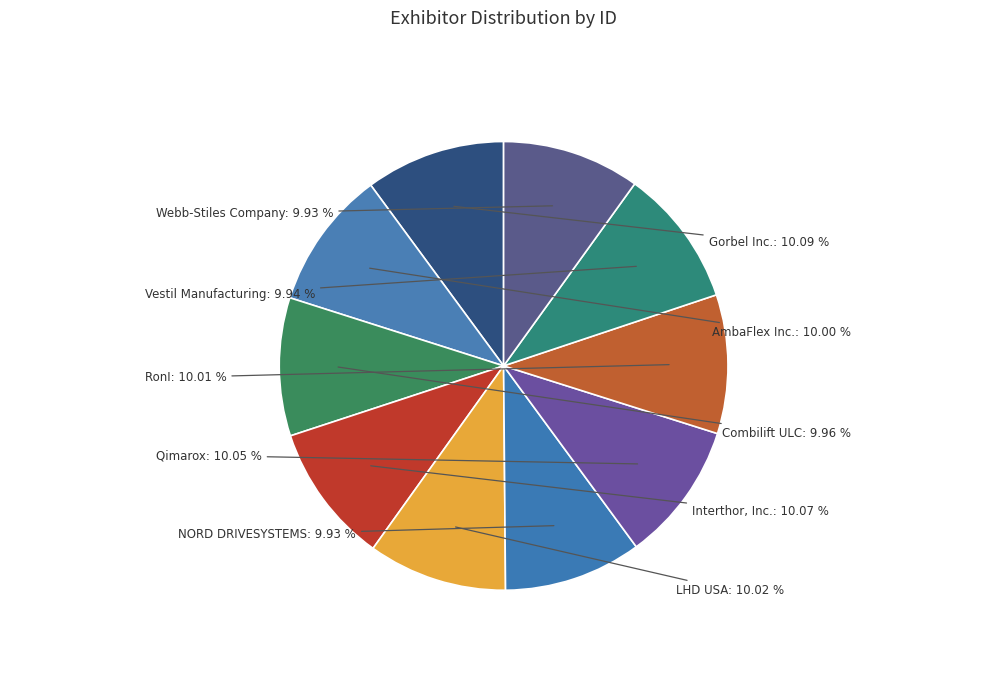

How much of the chart is everything except AmbaFlex Inc.?

90.0%